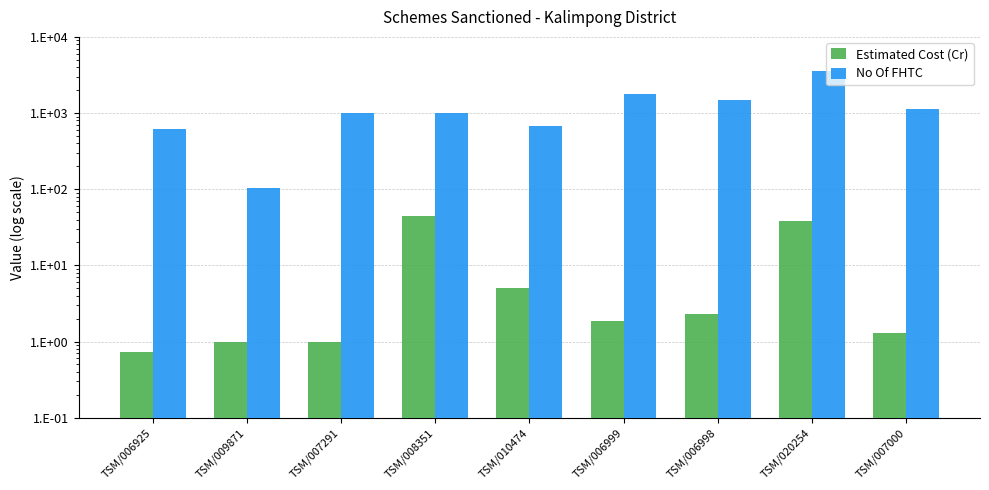

What is the average value of the Estimated Cost (Cr) series?

10.6